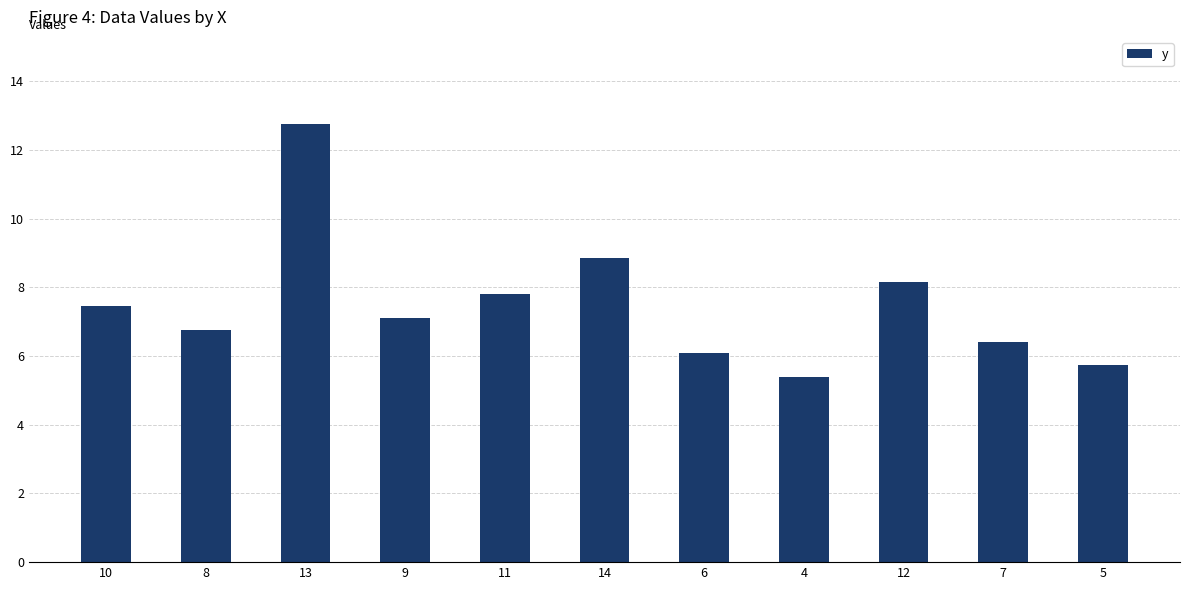

Where does the data first go above 7?

10